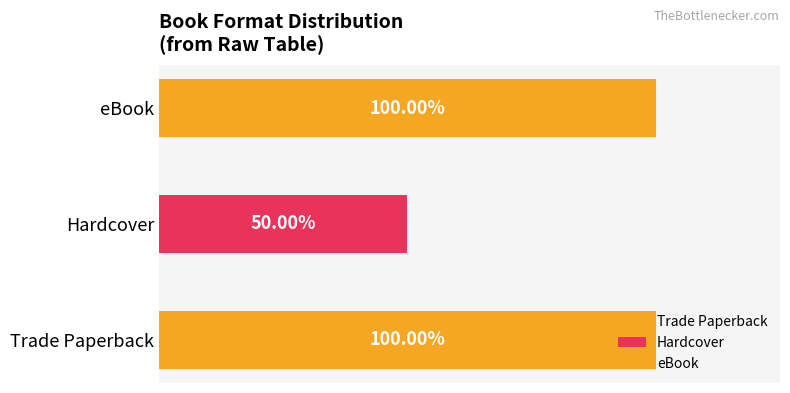

At which label is the value closest to 347126145?

Trade Paperback (Greek)